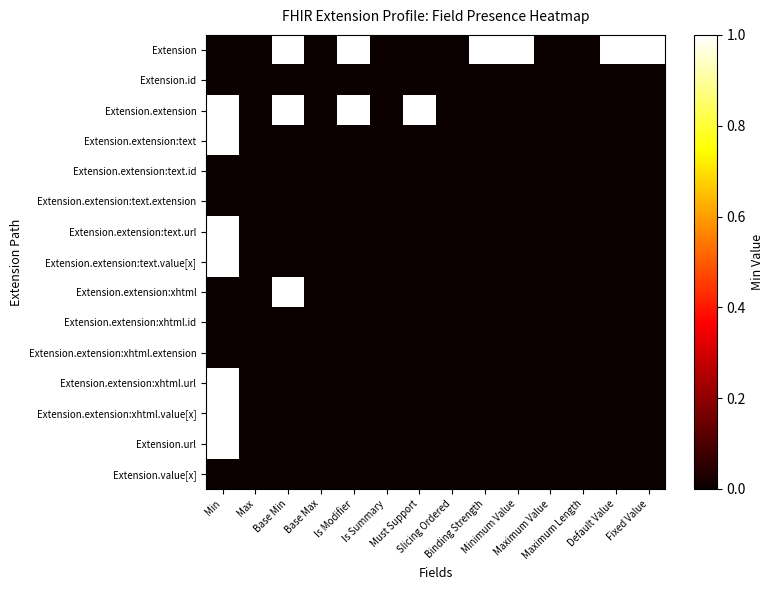

At how many categories does at least one series exceed 0?

8